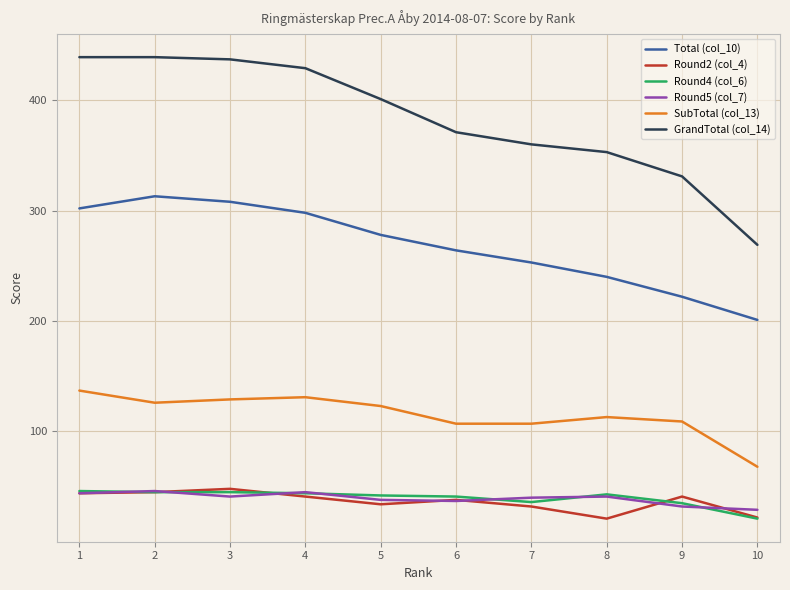

What is the smallest value displayed?

21